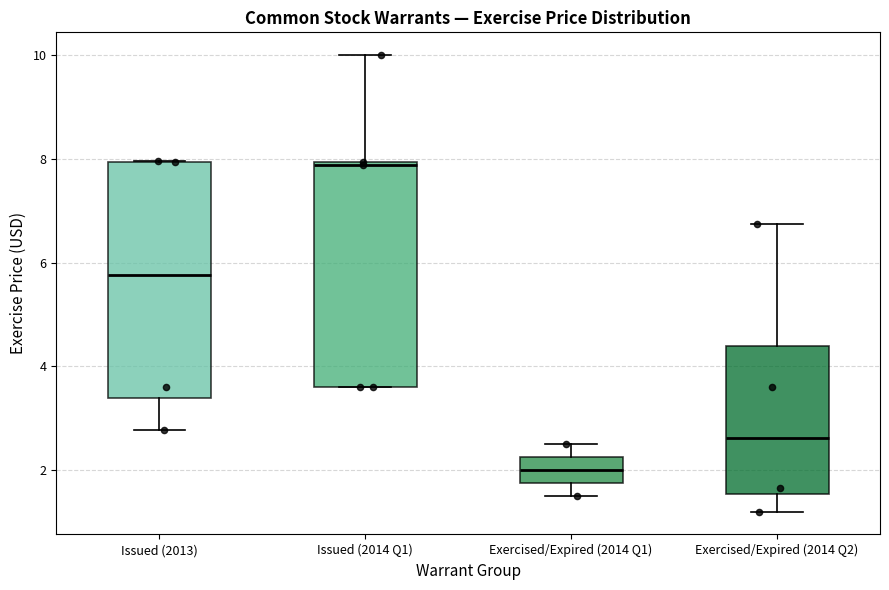

Which box has the lowest median line?

Exercised/Expired (2014 Q1)